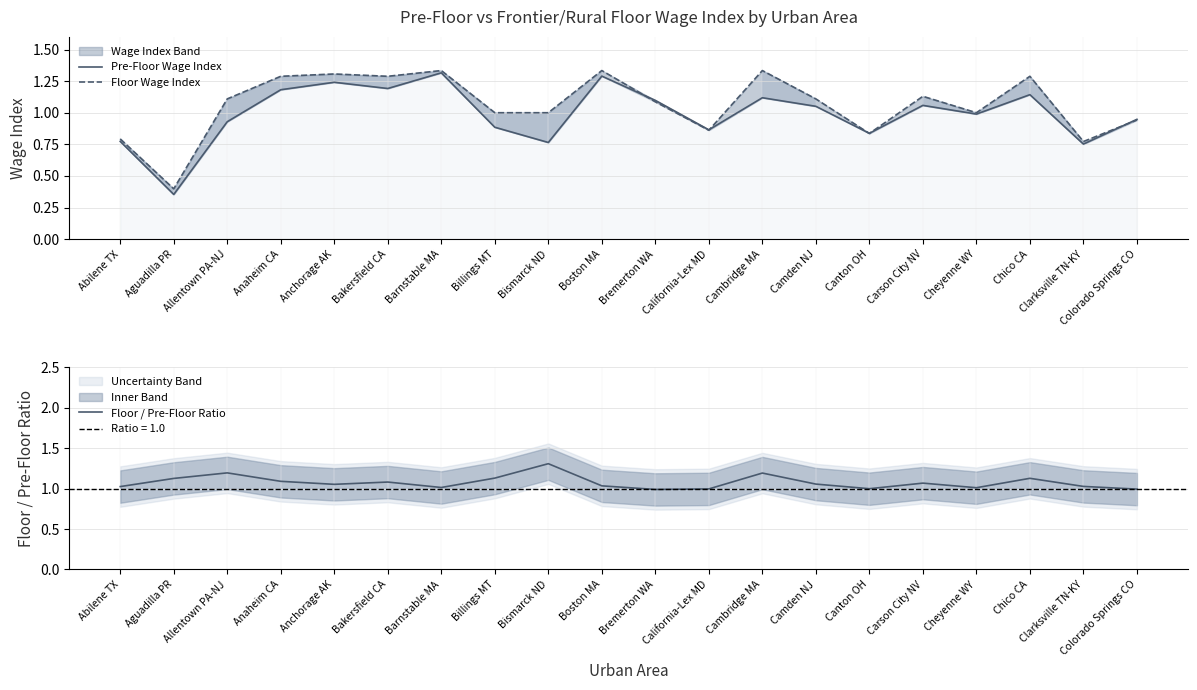

What is the maximum value for Floor / Pre-Floor Ratio?

1.3